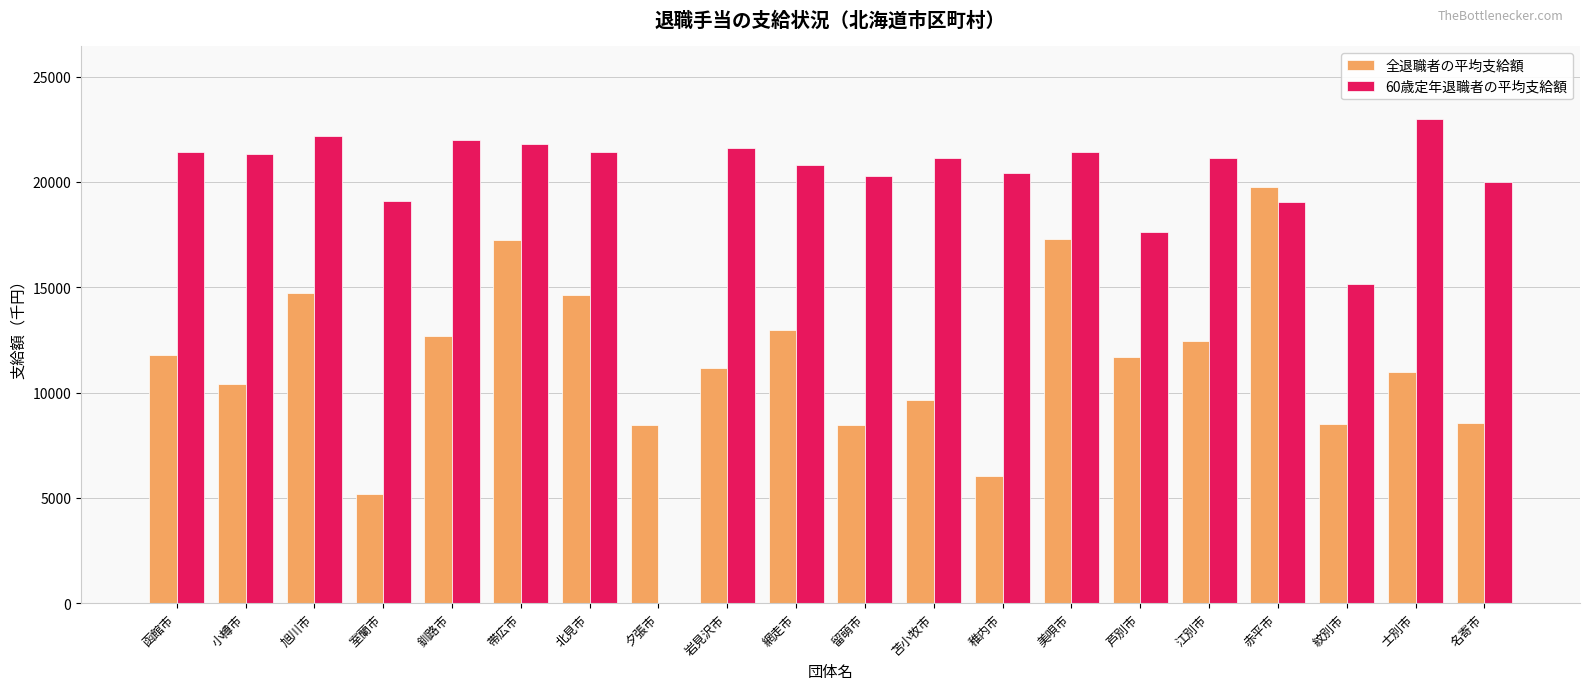

Between 夕張市 and 網走市, which series saw the biggest shift?

60歳定年退職者の平均支給額